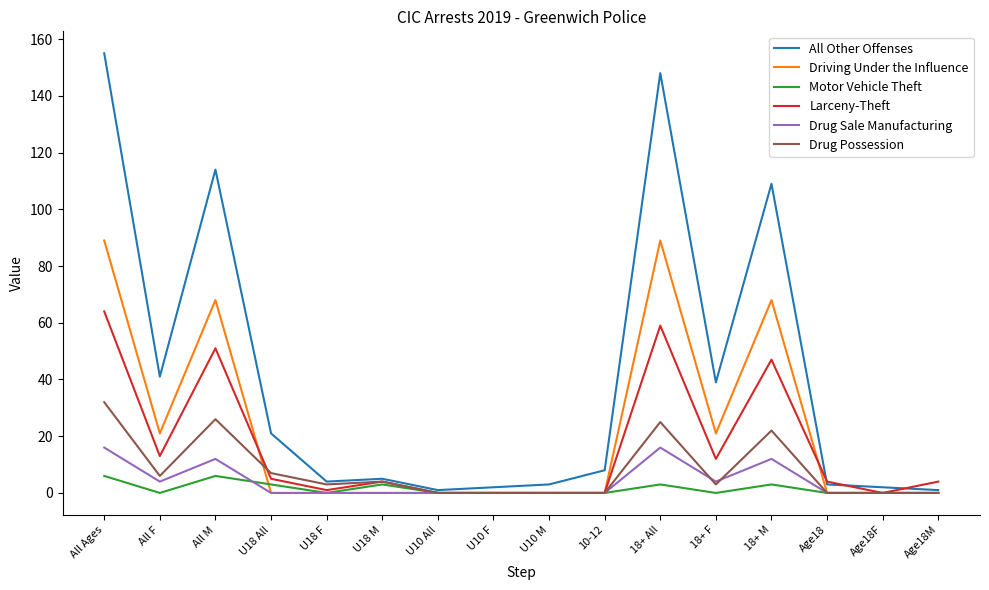

At which label is All Other Offenses closest to 78?

18+ M